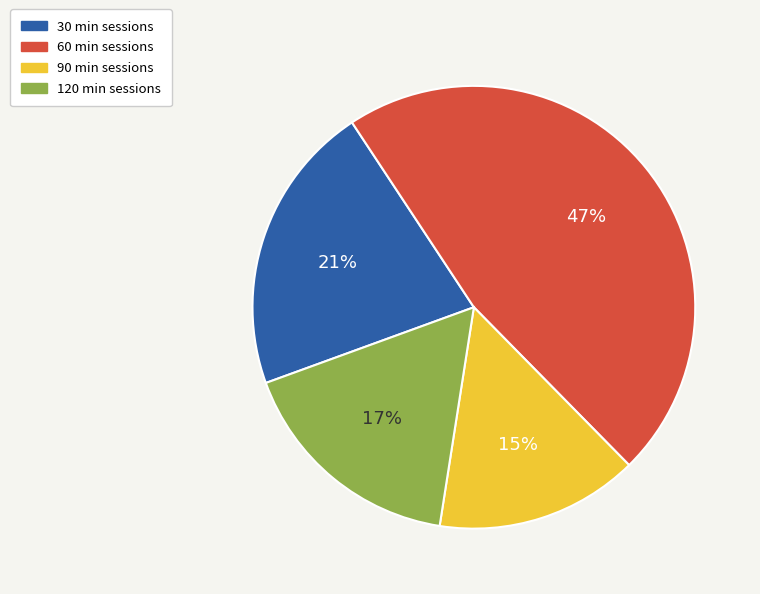

Rank the categories by value from highest to lowest.

60 min sessions, 30 min sessions, 120 min sessions, 90 min sessions